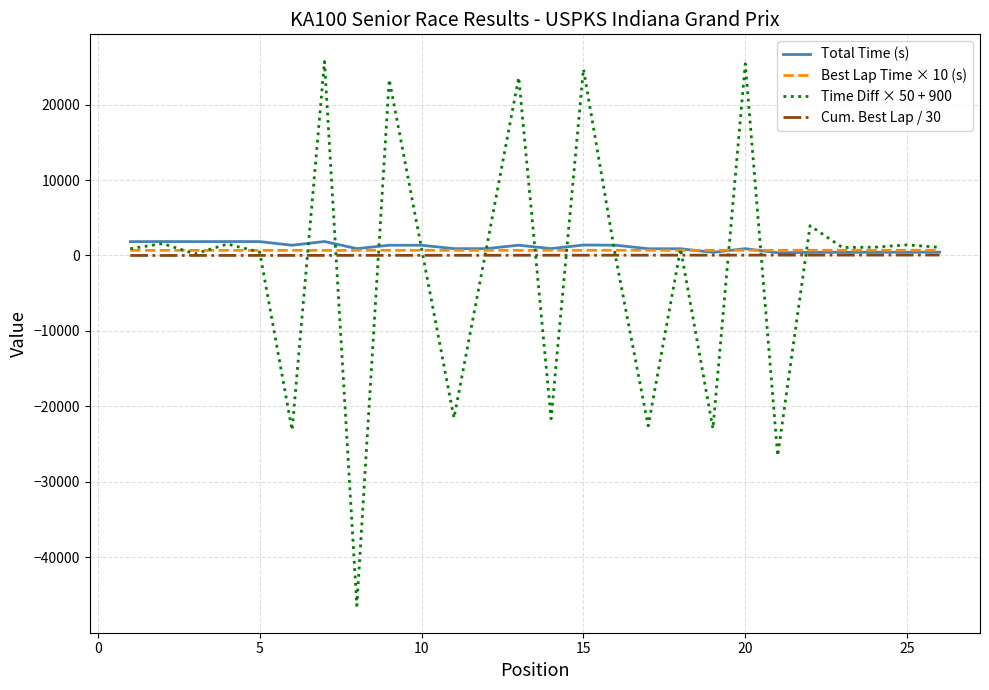

What is the difference between the second highest and second lowest values in the Time Diff × 50 + 900 series?

51925.1